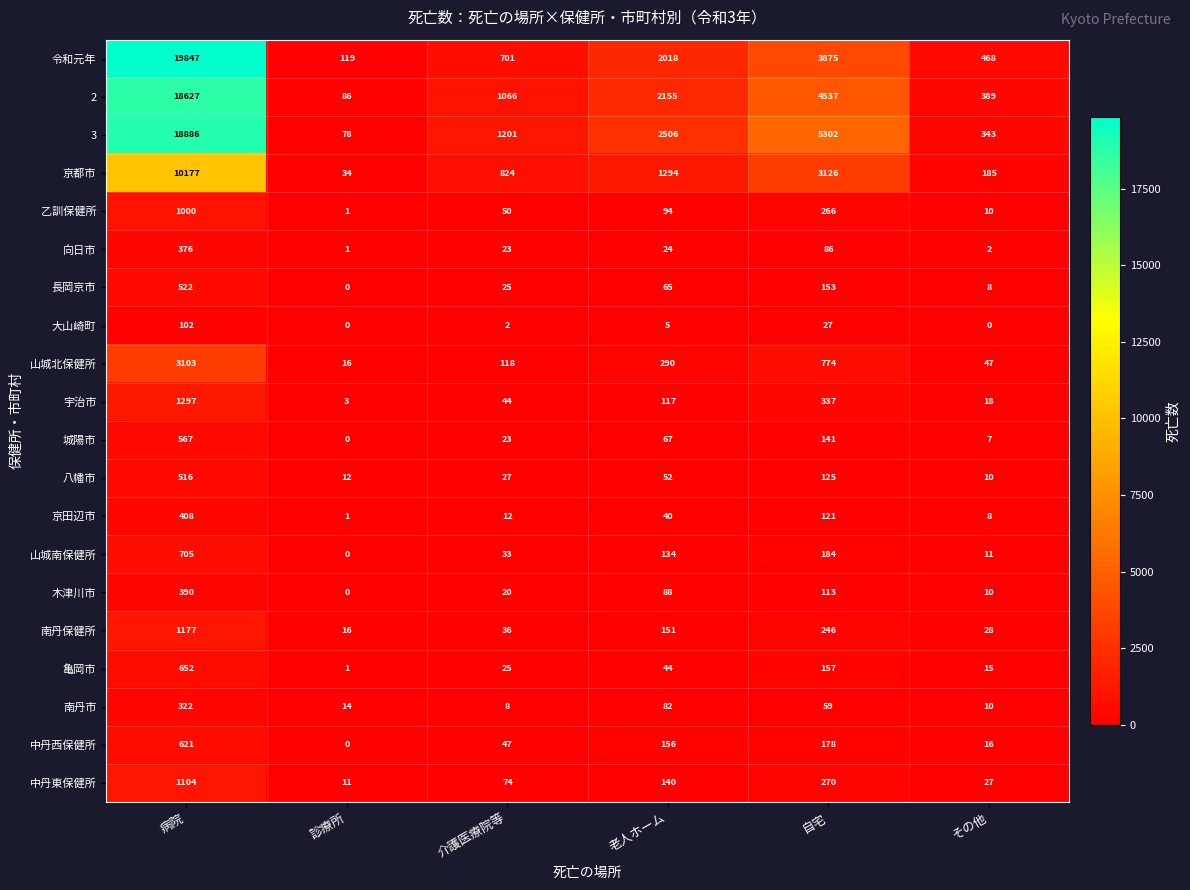

What is the sum of all 八幡市 values?

742